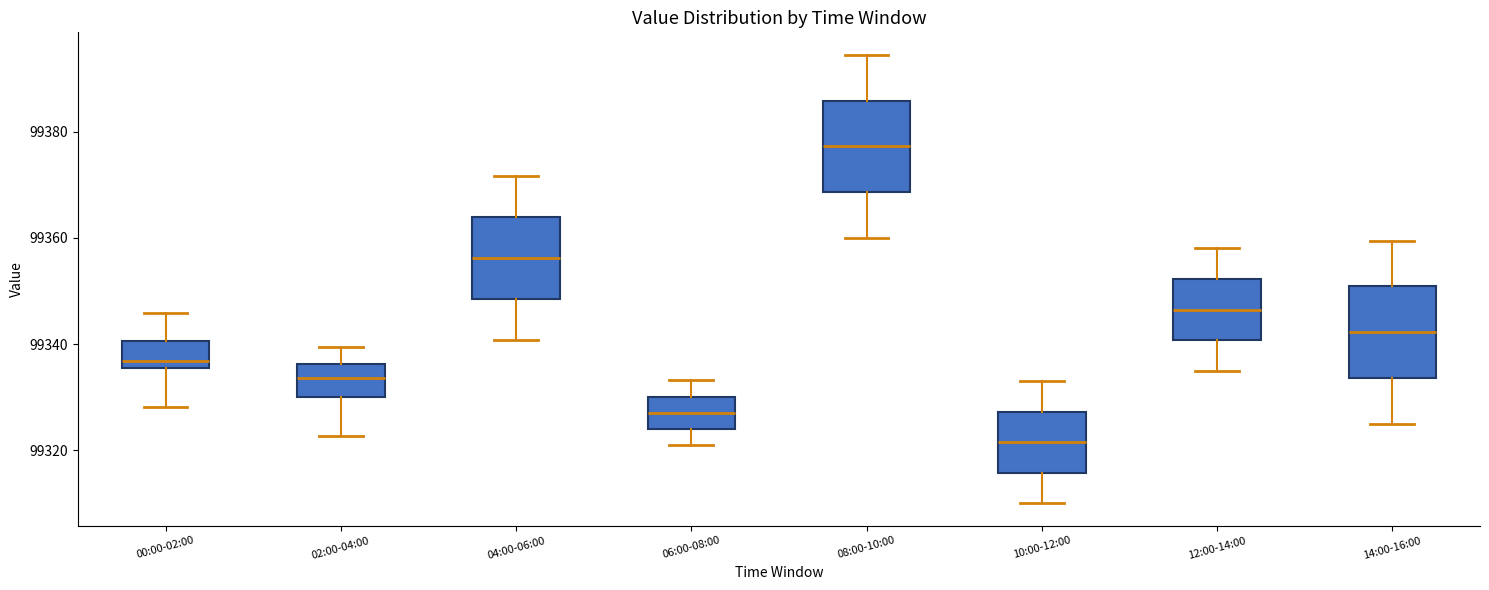

Reading left to right, transcribe this box plot: for each box, give where its median line is, the range the box spans, and where its two whiskers end, as read against the y-axis. The values are not printed on the chart, so give them approximately, as read against the axis.

00:00-02:00: median 99336 (just above the box's lower edge), box 99336 to 99340, whiskers 99328 to 99346
02:00-04:00: median 99334, box 99330 to 99336, whiskers 99322 to 99340
04:00-06:00: median 99356, box 99348 to 99364, whiskers 99340 to 99372
06:00-08:00: median 99328, box 99324 to 99330, whiskers 99320 to 99334
08:00-10:00: median 99378, box 99368 to 99386, whiskers 99360 to 99394
10:00-12:00: median 99322, box 99316 to 99328, whiskers 99310 to 99334
12:00-14:00: median 99346, box 99340 to 99352, whiskers 99336 to 99358
14:00-16:00: median 99342, box 99334 to 99350, whiskers 99326 to 99360